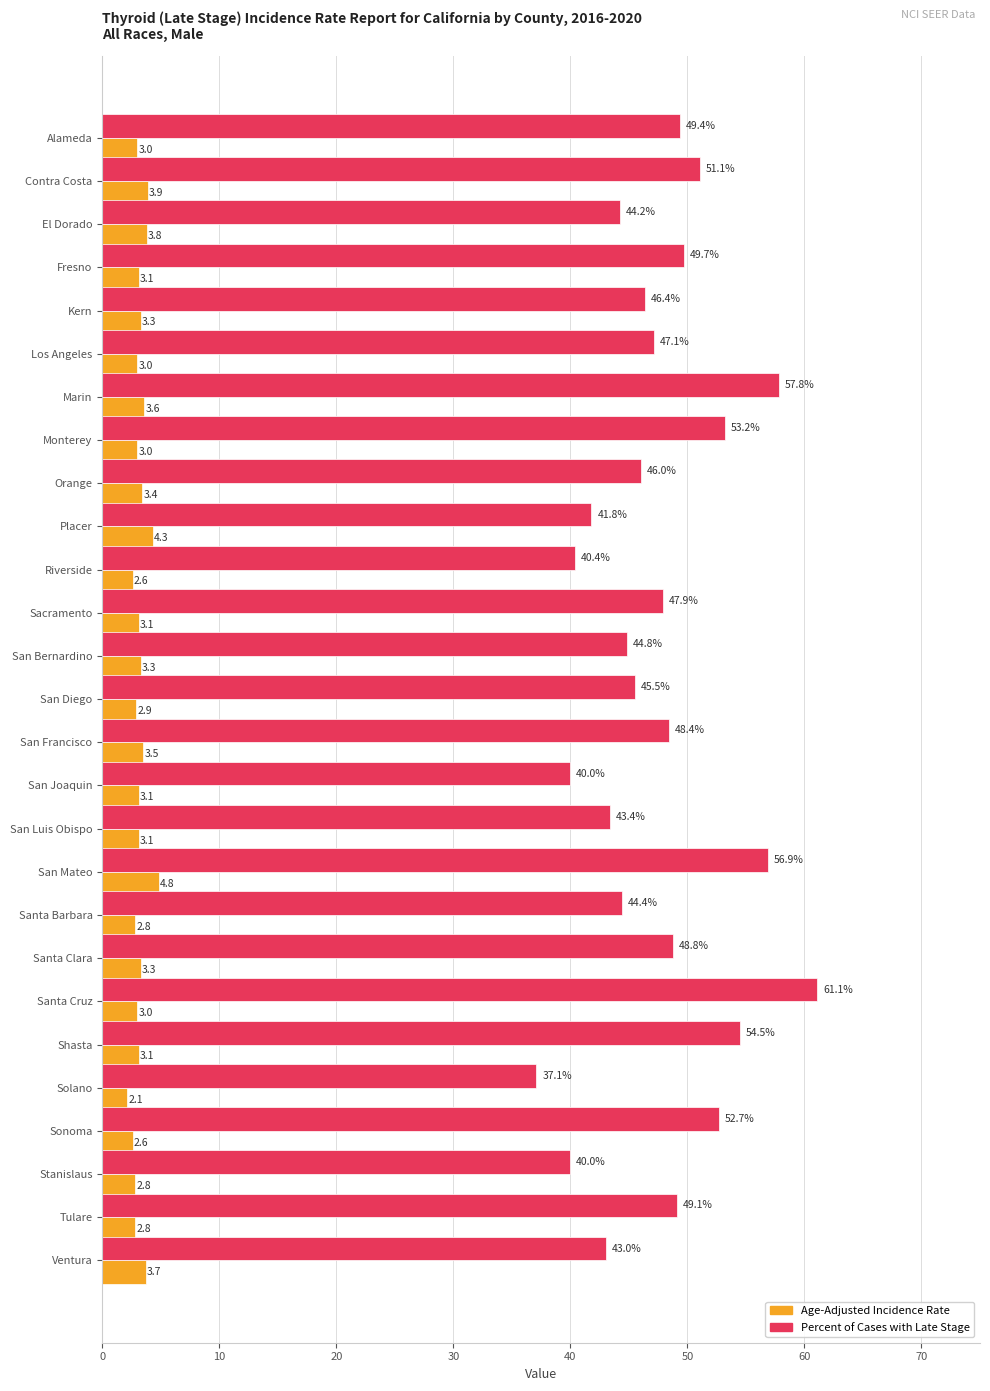

What is the difference between the highest and lowest values at Kern?

43.1